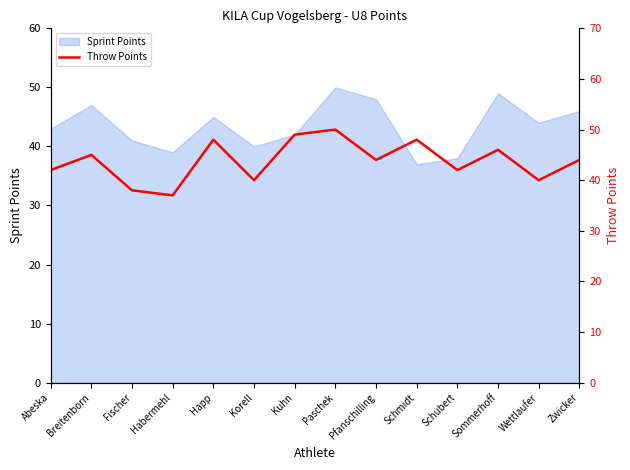

Between Paschek and Fischer, which is larger?

Paschek